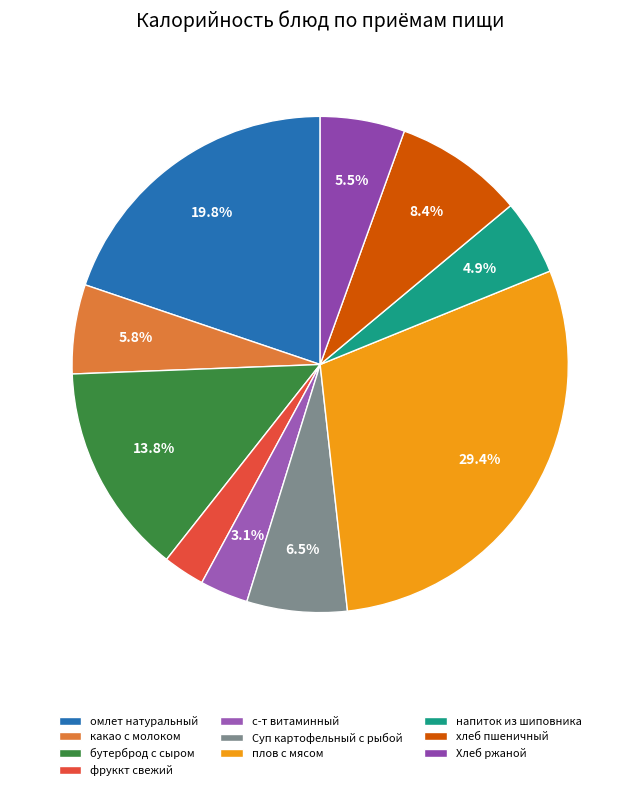

What is the change in value from омлет натуральный to хлеб пшеничный?

-158.7